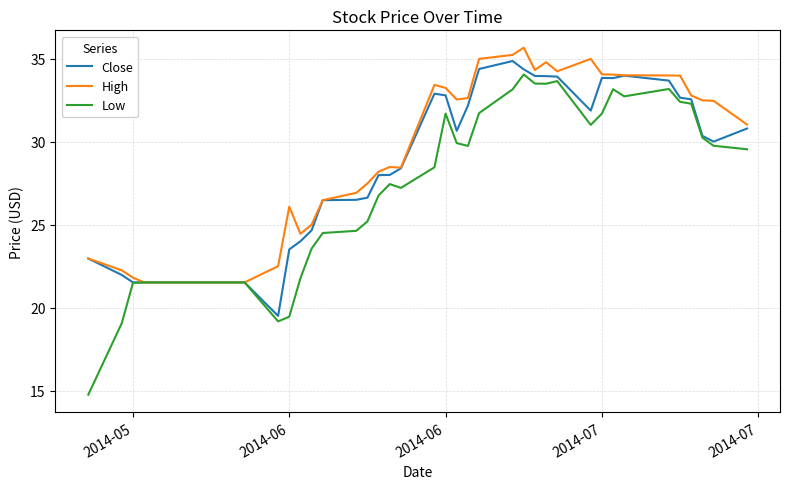

How many series are shown in this chart?

3